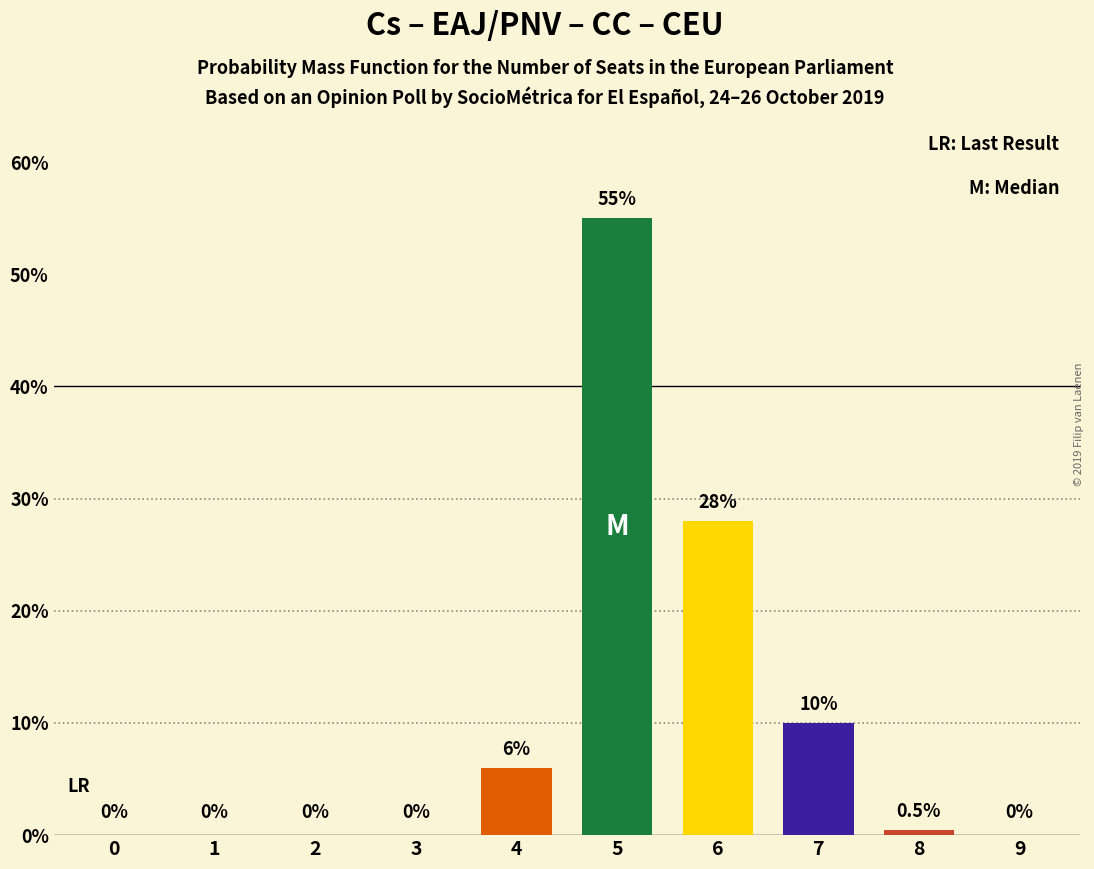

How many data points does each series have?

10